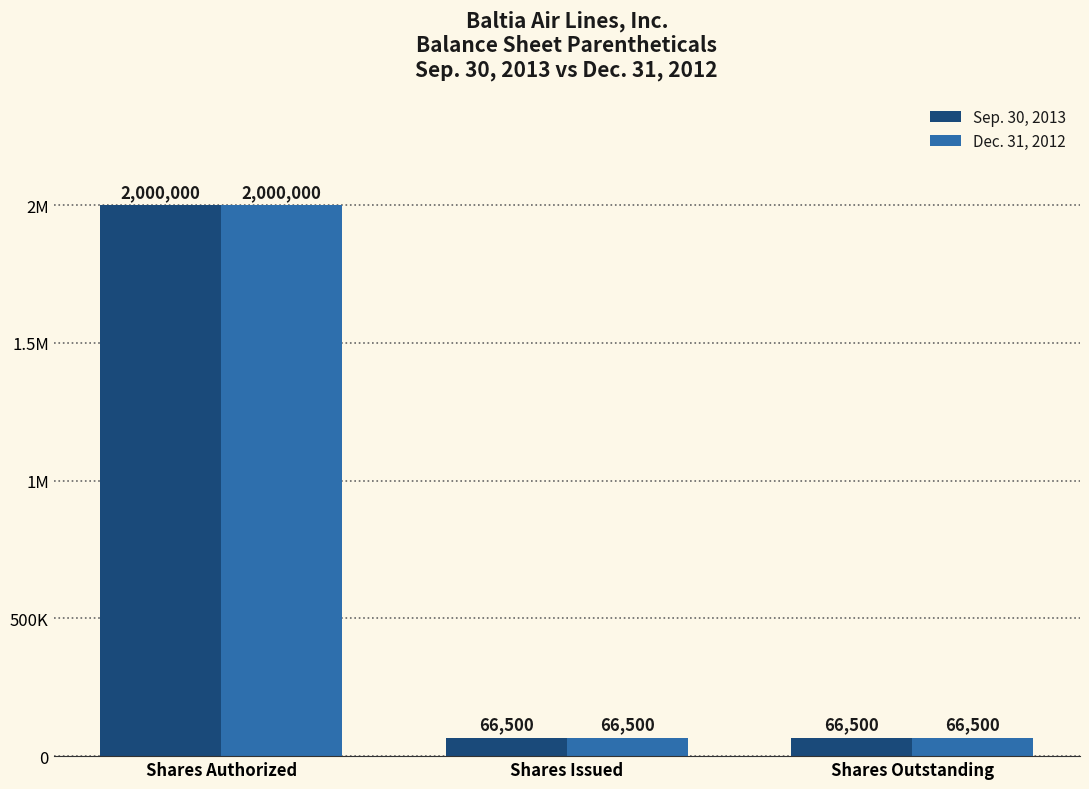

What is the value of the Sep. 30, 2013 bar at the 2nd from the left?

66500